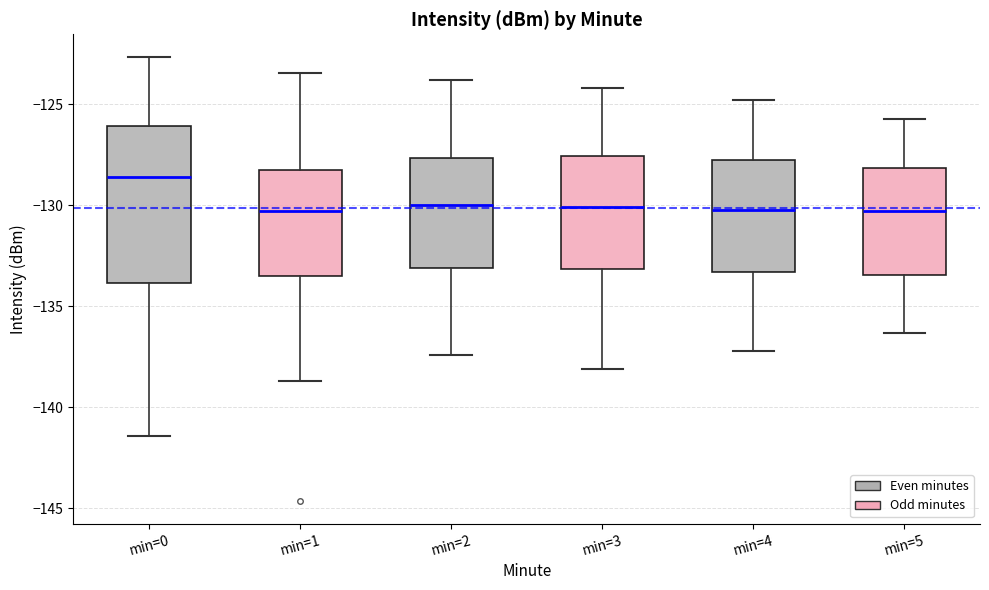

Reading left to right, transcribe this box plot: for each box, give where its median line is, the range the box spans, and where its two whiskers end, as read against the y-axis. The values are not printed on the chart, so give them approximately, as read against the axis.

min=0: median -128.5, box -134.0 to -126.0, whiskers -141.5 to -122.5
min=1: median -130.5, box -133.5 to -128.0, whiskers -138.5 to -123.5
min=2: median -130.0, box -133.0 to -127.5, whiskers -137.5 to -124.0
min=3: median -130.0, box -133.0 to -127.5, whiskers -138.0 to -124.0
min=4: median -130.0, box -133.5 to -128.0, whiskers -137.0 to -125.0
min=5: median -130.5, box -133.5 to -128.0, whiskers -136.5 to -125.5